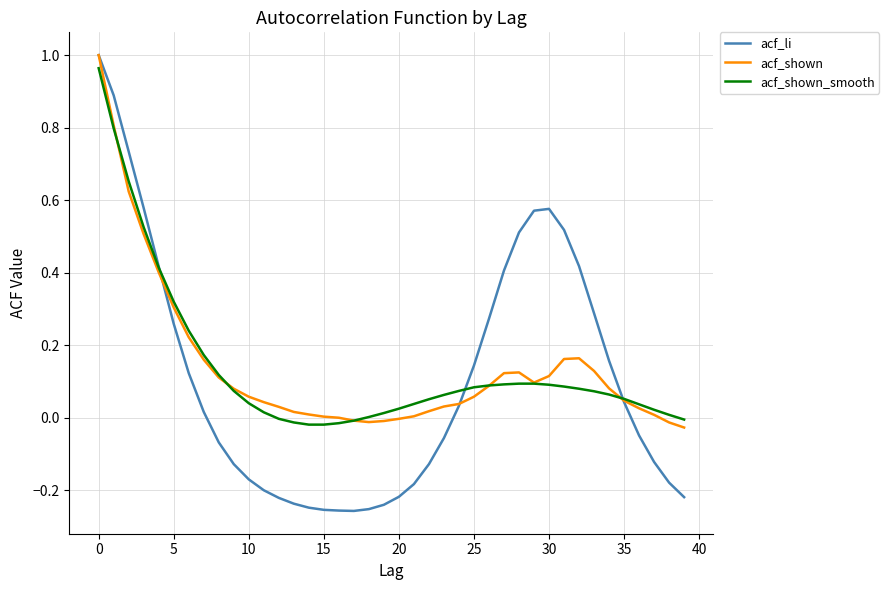

Which series has the largest range (max minus min)?

acf_li